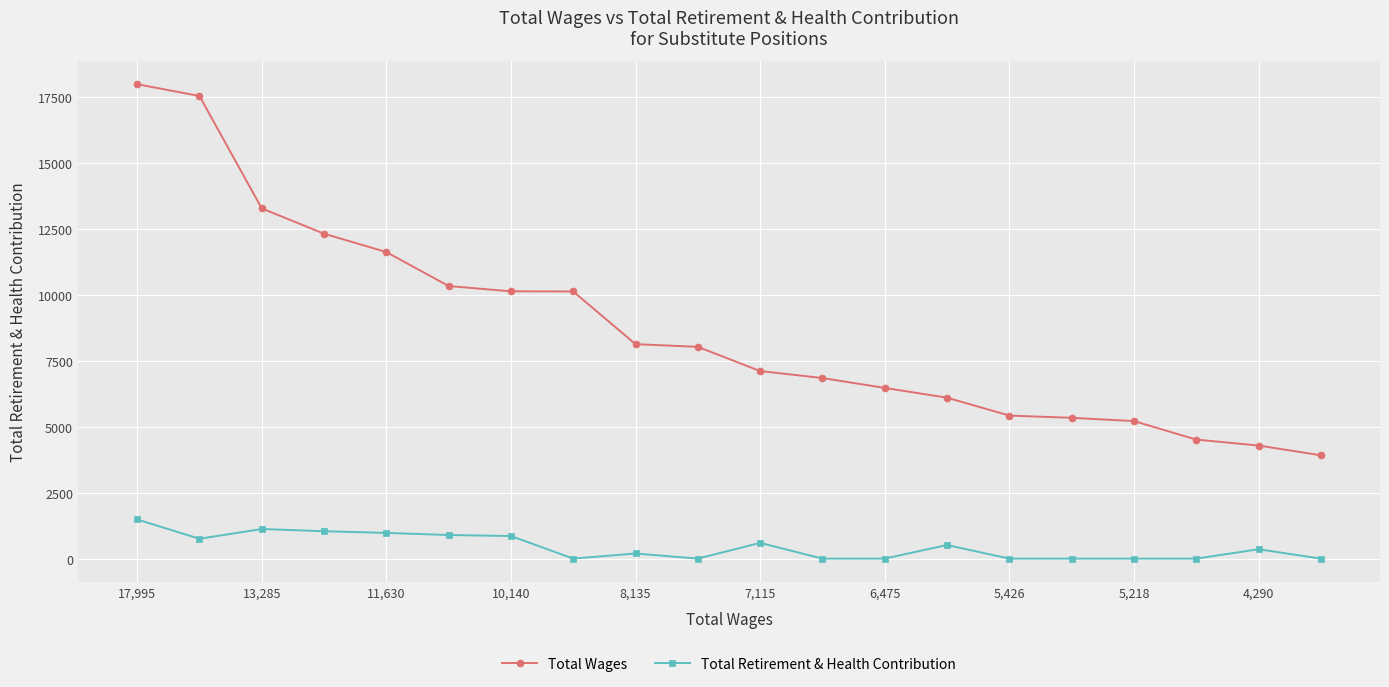

What is the maximum value for Total Retirement & Health Contribution?

1485